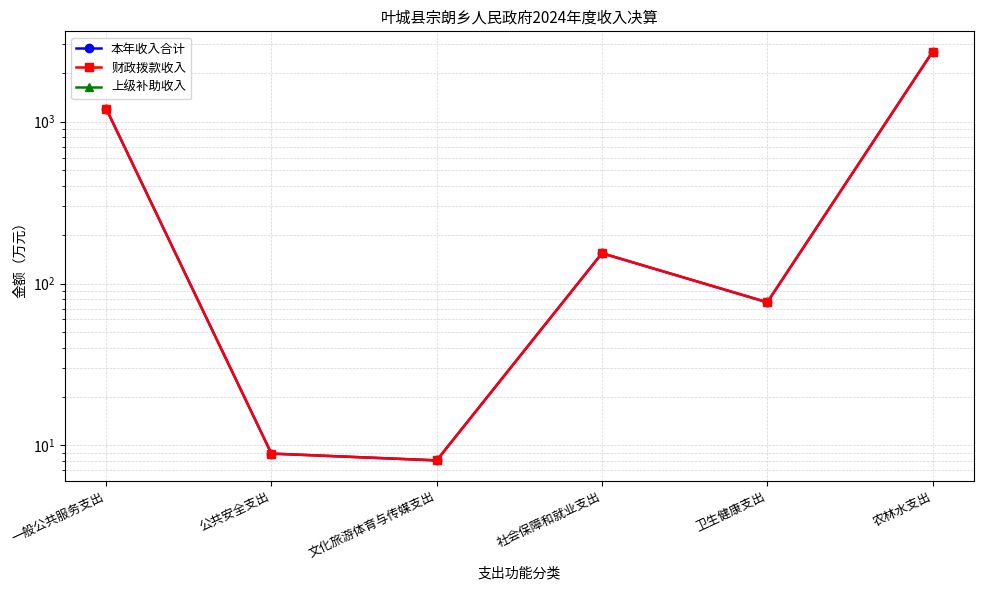

Which has a higher value, 卫生健康支出 or 文化旅游体育与传媒支出?

卫生健康支出